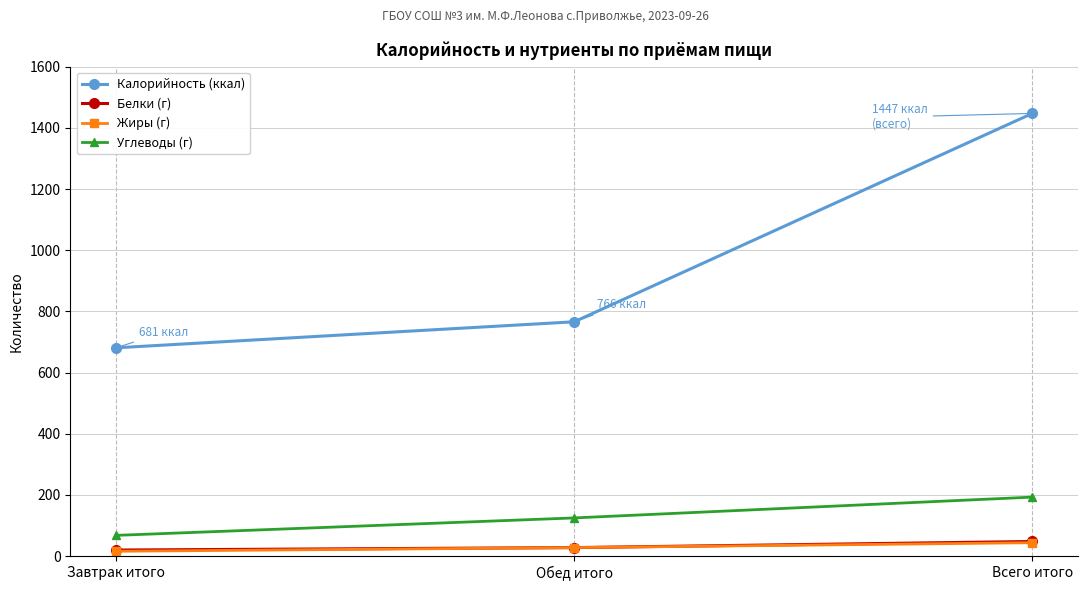

At which category is the sum across all series the highest?

Всего итого